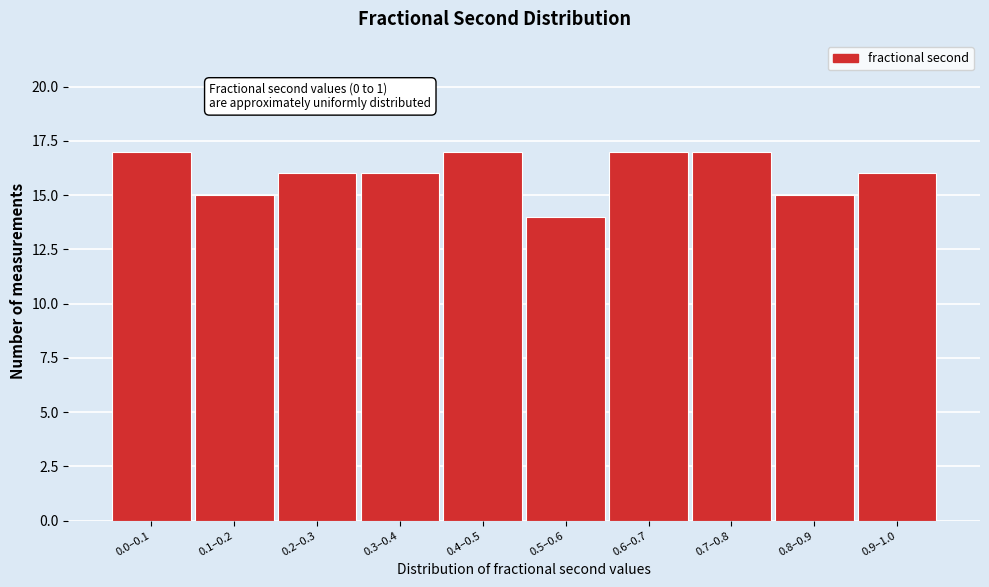

Reading left to right, list all the values displayed in this chart.

17	15	16	16	17	14	17	17	15	16